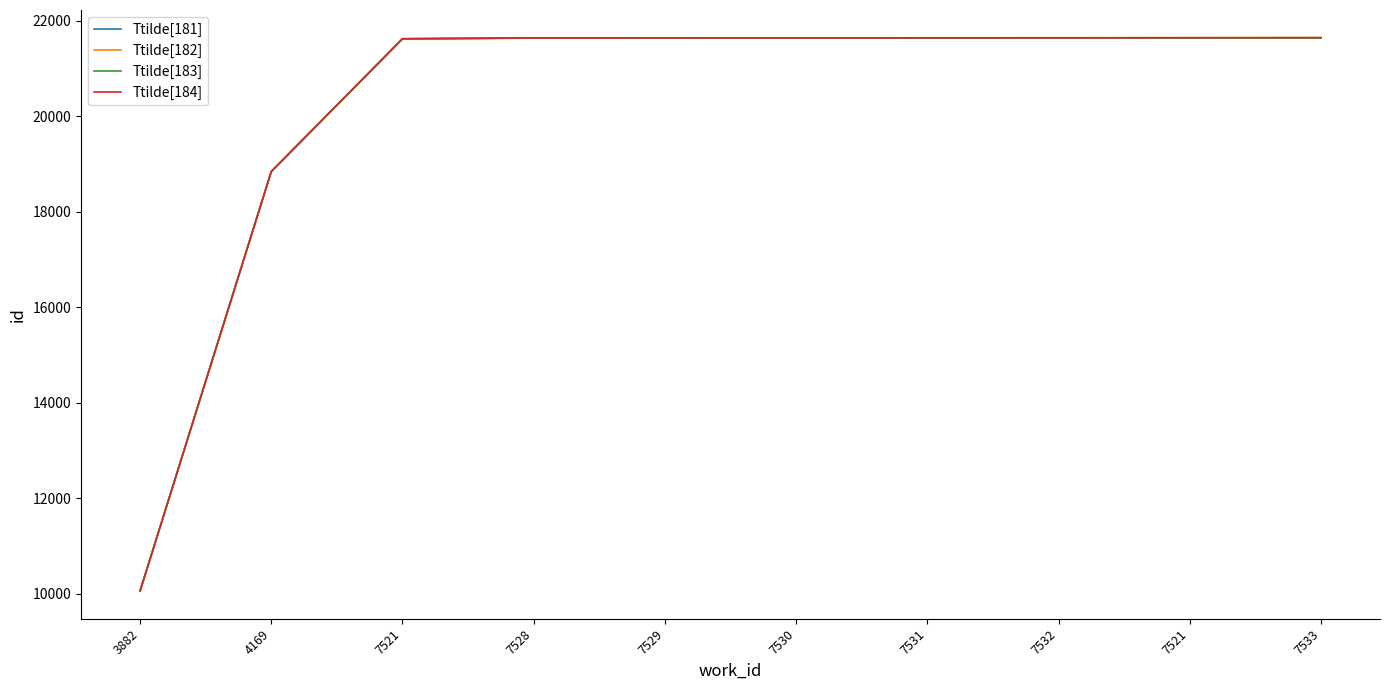

Which series changed the most between 7529 and 7521?

Ttilde[181]